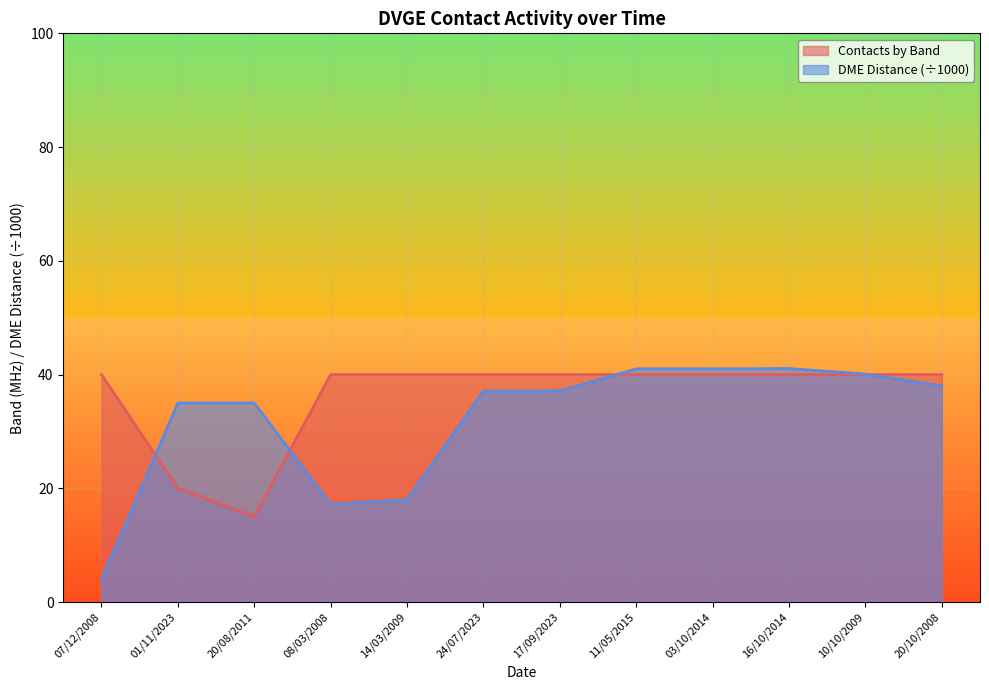

Read the Contacts by Band value at 17/09/2023.

40.0